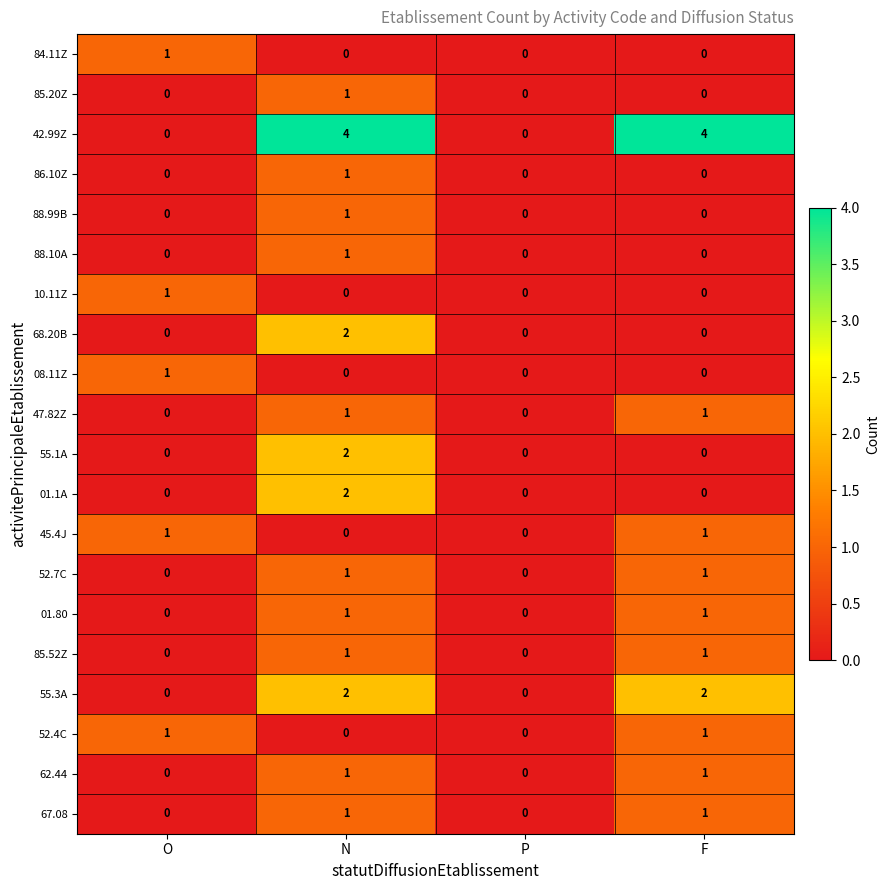

At which category is the sum across all series the highest?

N